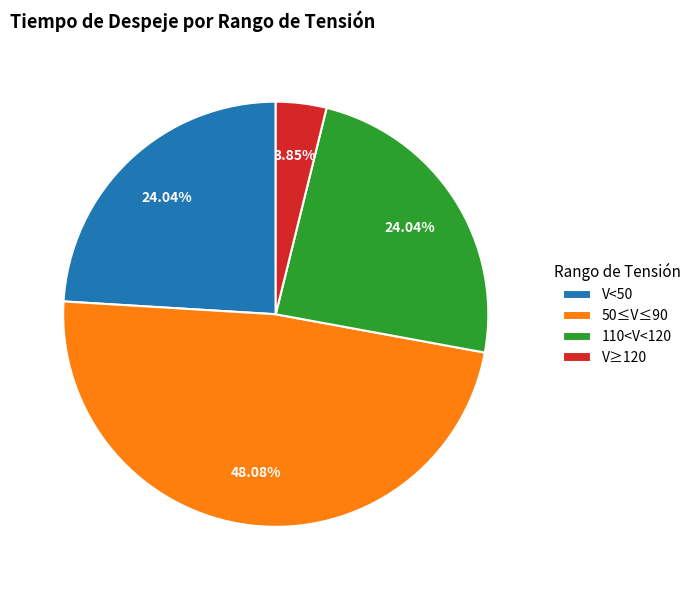

Do 50≤V≤90 and V<50 together represent more than half of the pie?

Yes